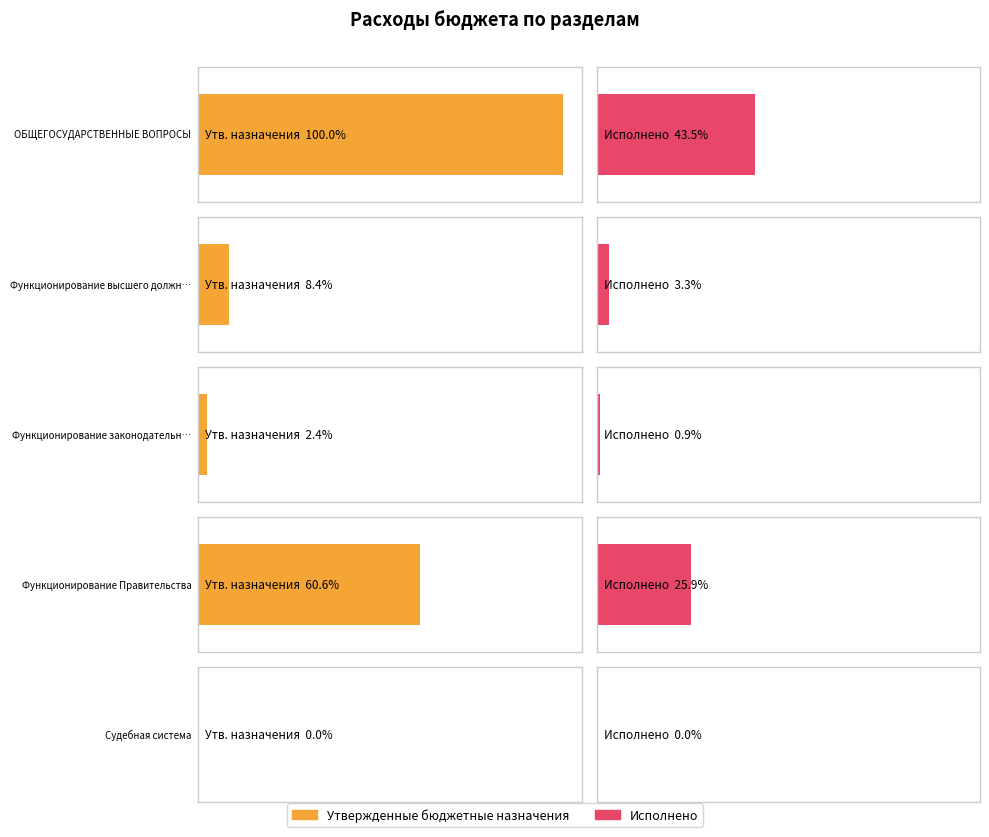

Is the value of Исполнено at Судебная система greater than the value of Утвержденные бюджетные назначения at Функционирование высшего должностного лица?

No